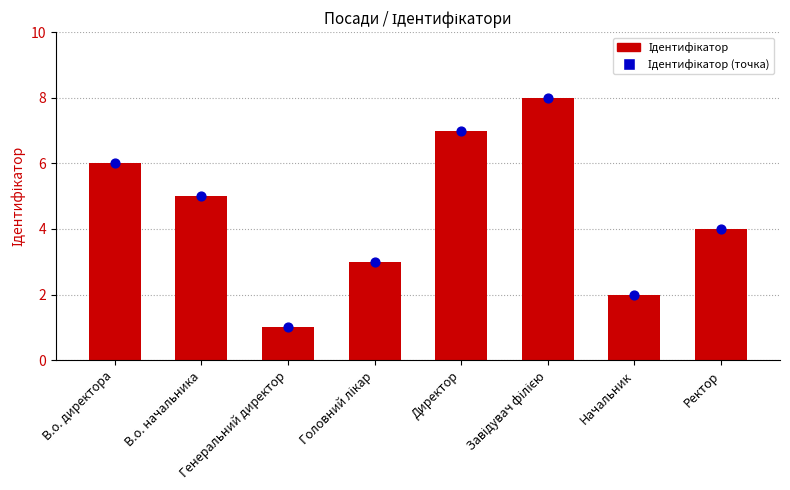

Is the value of Ідентифікатор at Начальник greater than the value of Ідентифікатор (точка) at Завідувач філією?

No